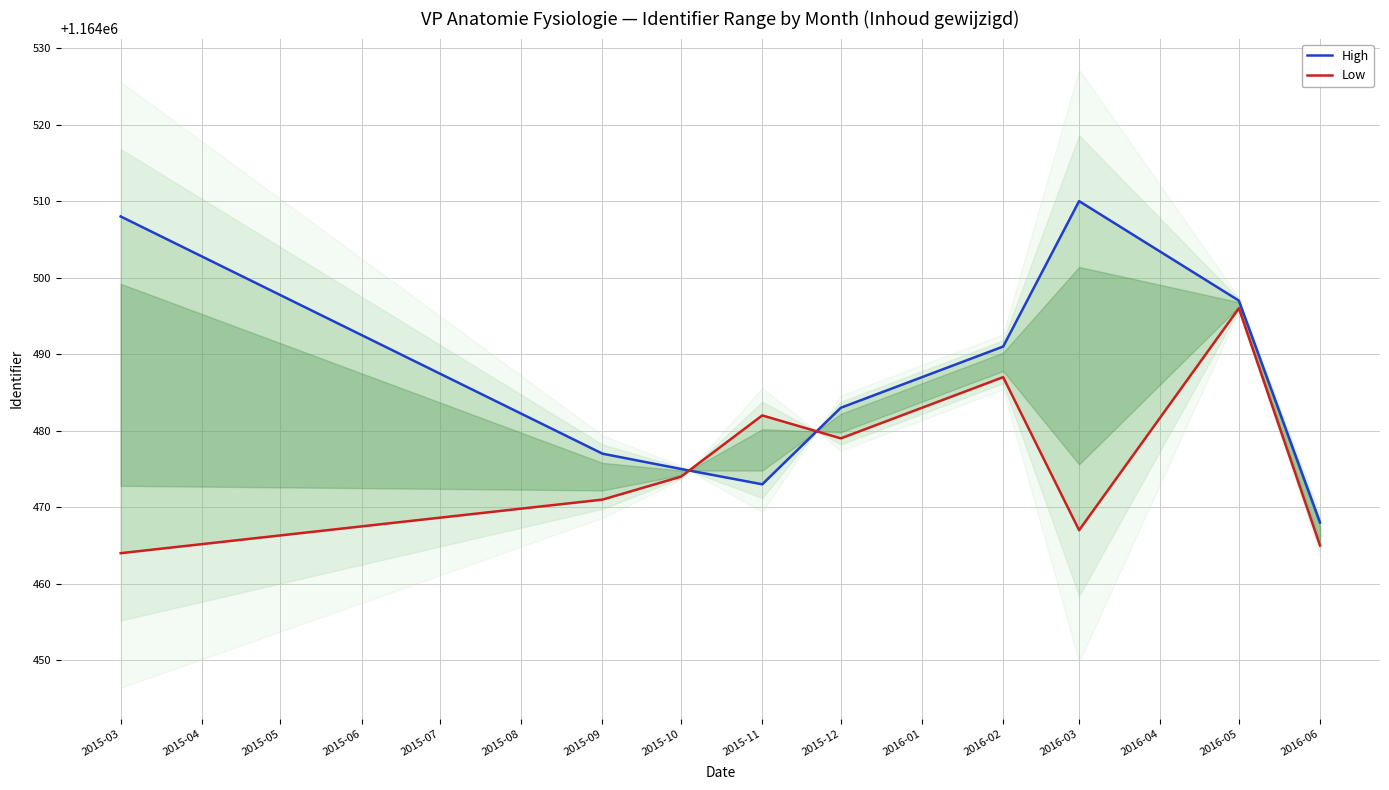

The value of Low at 2015-12 is 478922. True or false?

False